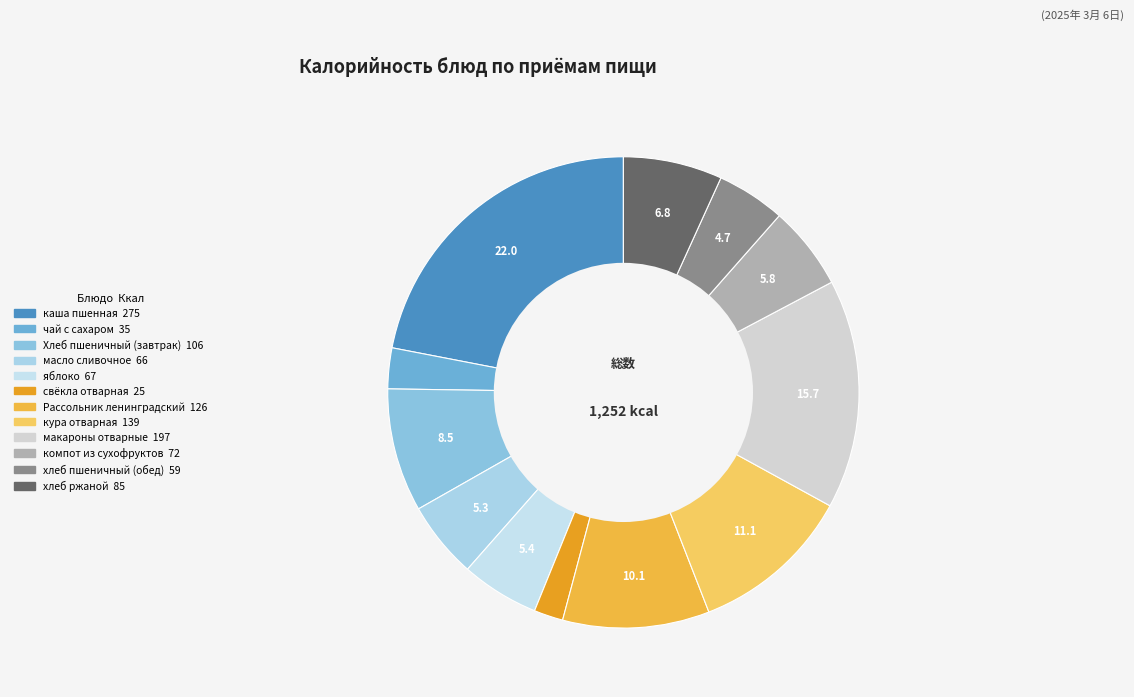

True or false: компот из сухофруктов accounts for 13% of the total.

False